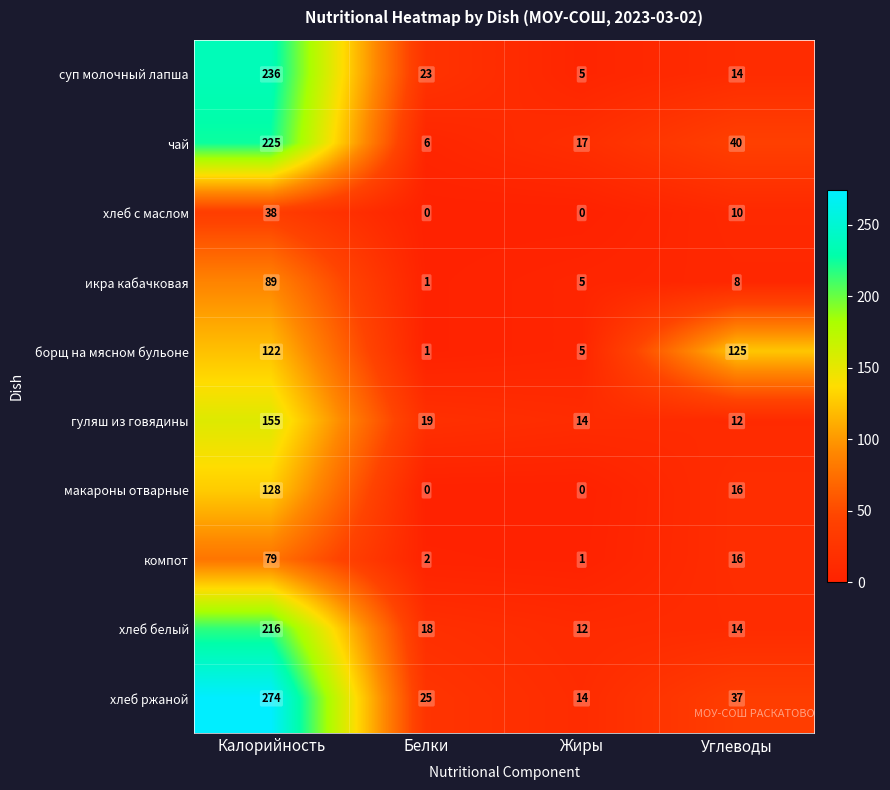

What is the total value across all series at Калорийность?

1562